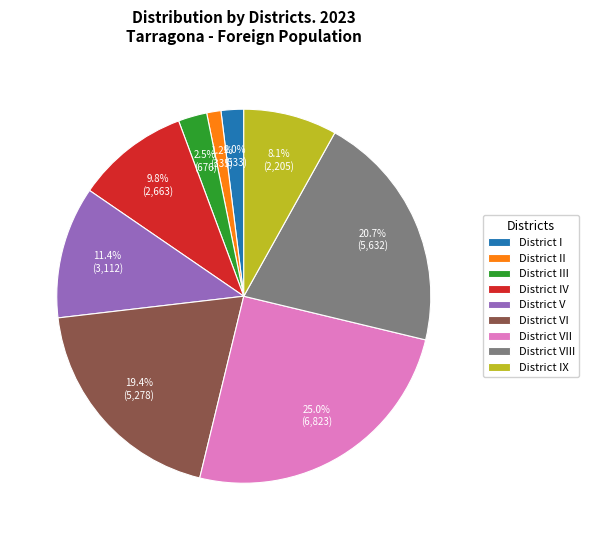

True or false: District VII accounts for 25% of the total.

True